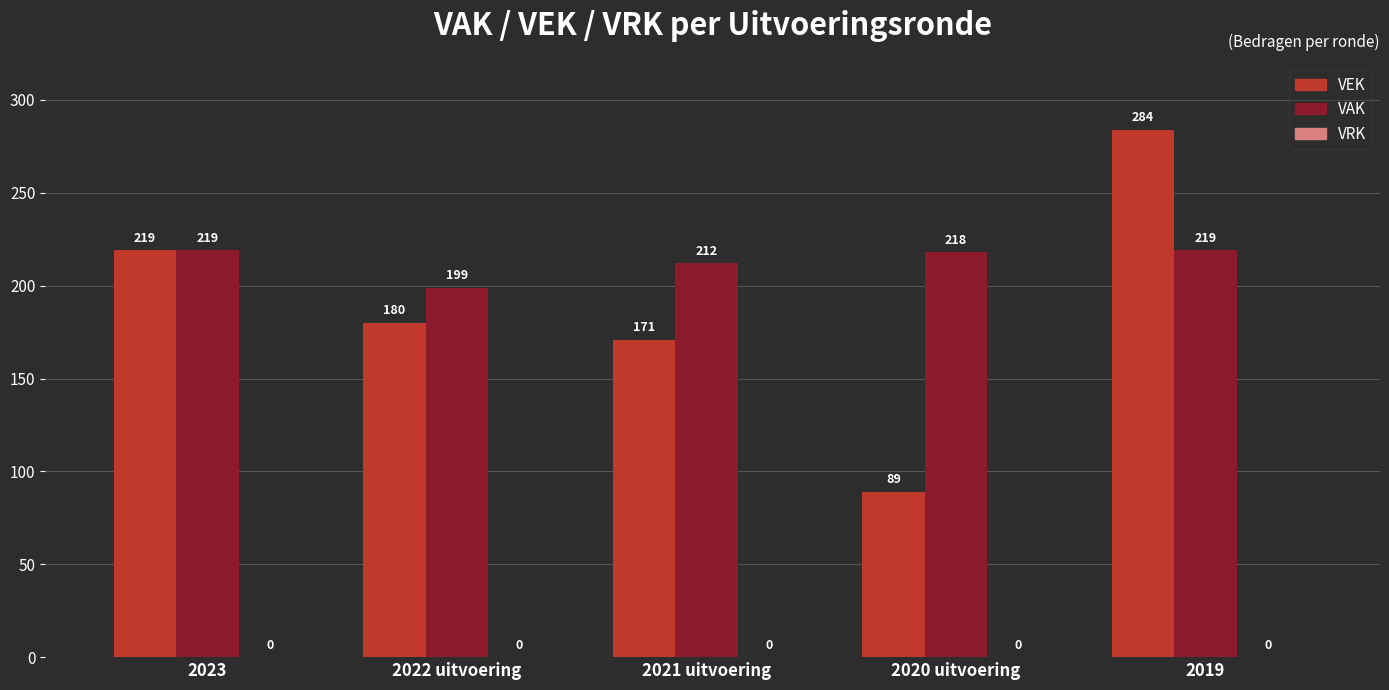

Where does the VEK series first go above 180?

2023